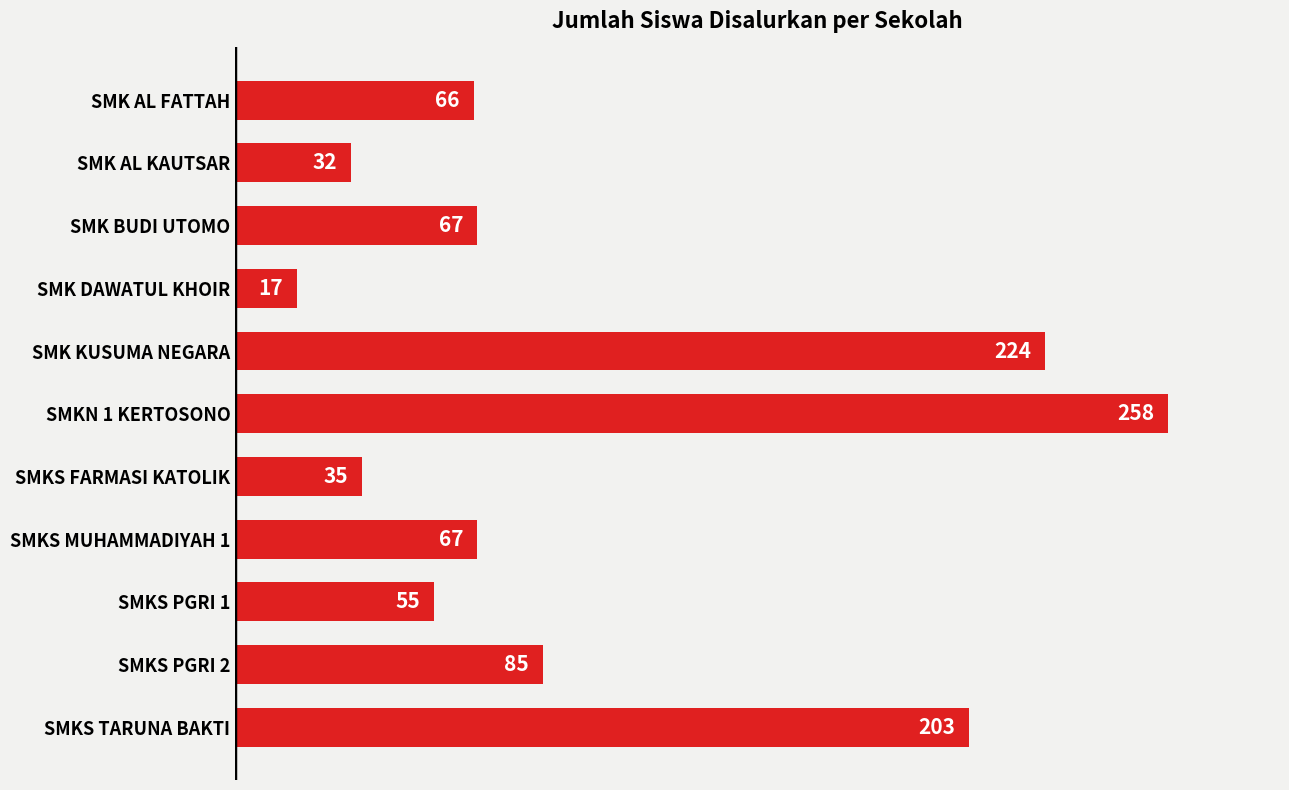

What is the change in value from SMKS PGRI 2 to SMKS TARUNA BAKTI?

+118